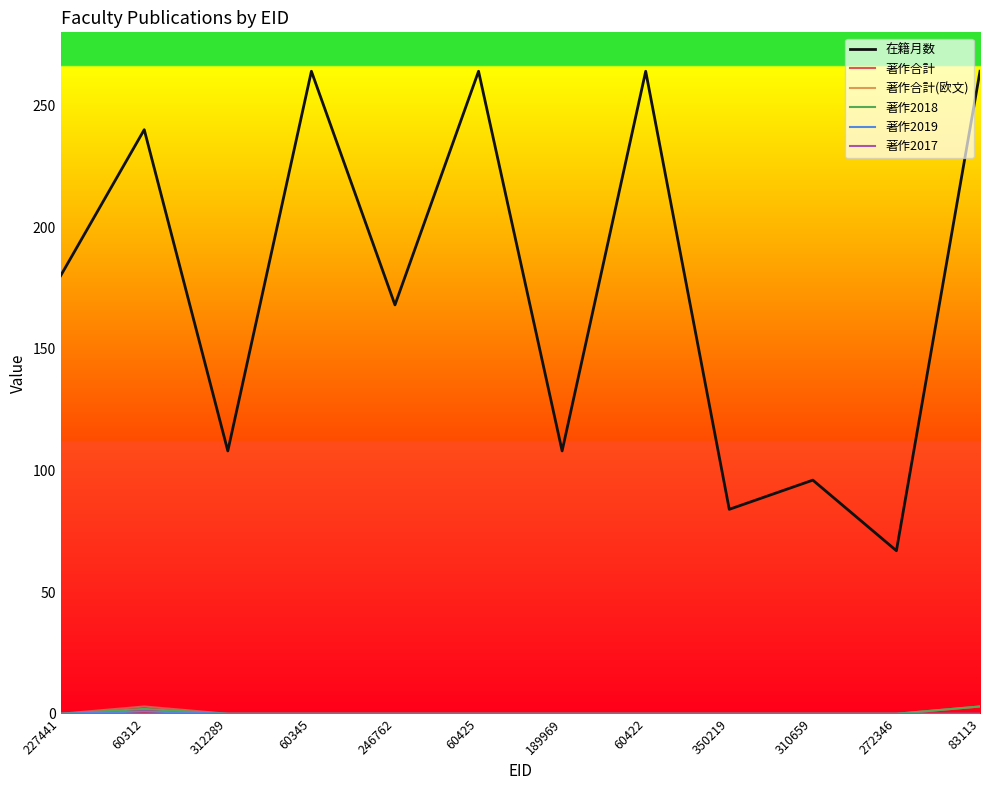

Is this an area chart (filled region under the line)?

No